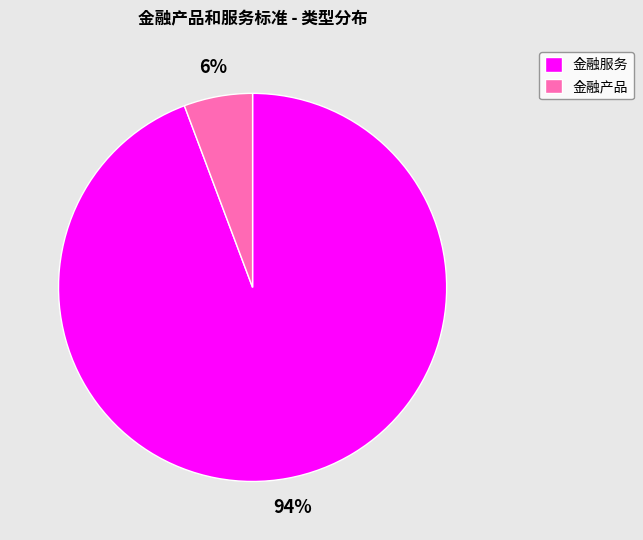

To the nearest percent, what is the average slice percentage?

50%